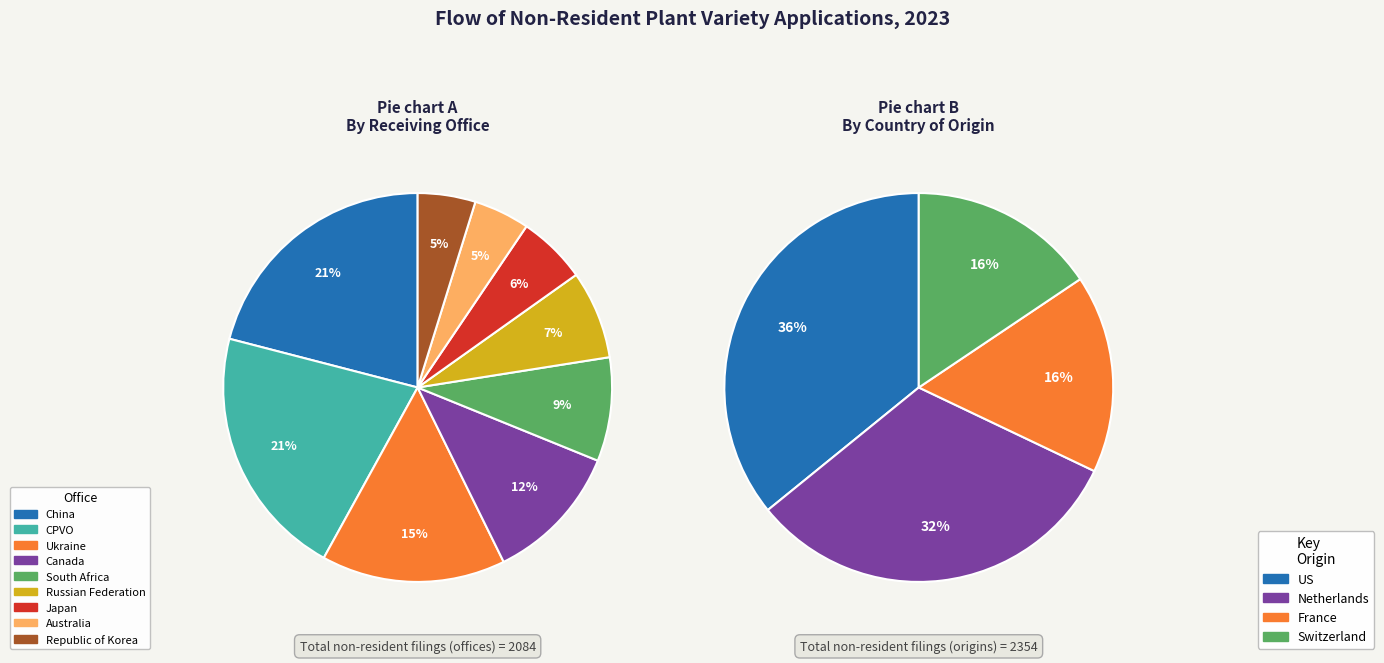

The Japan slice represents 6% of the pie. True or false?

True